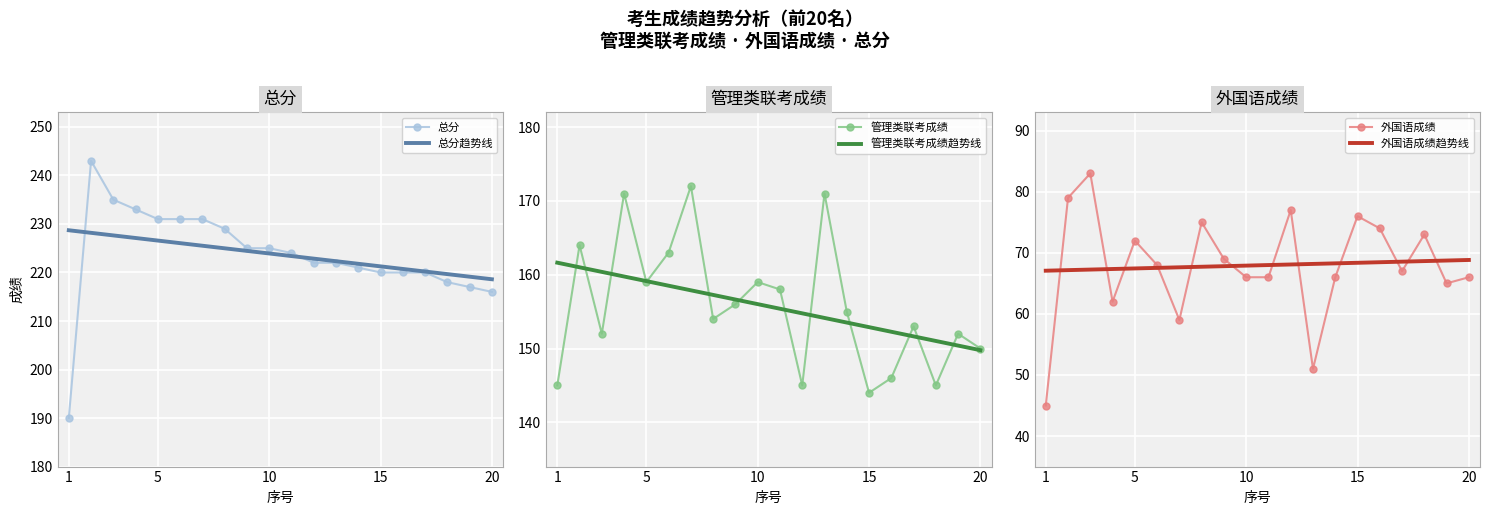

What is the minimum value shown in the chart?

45.0